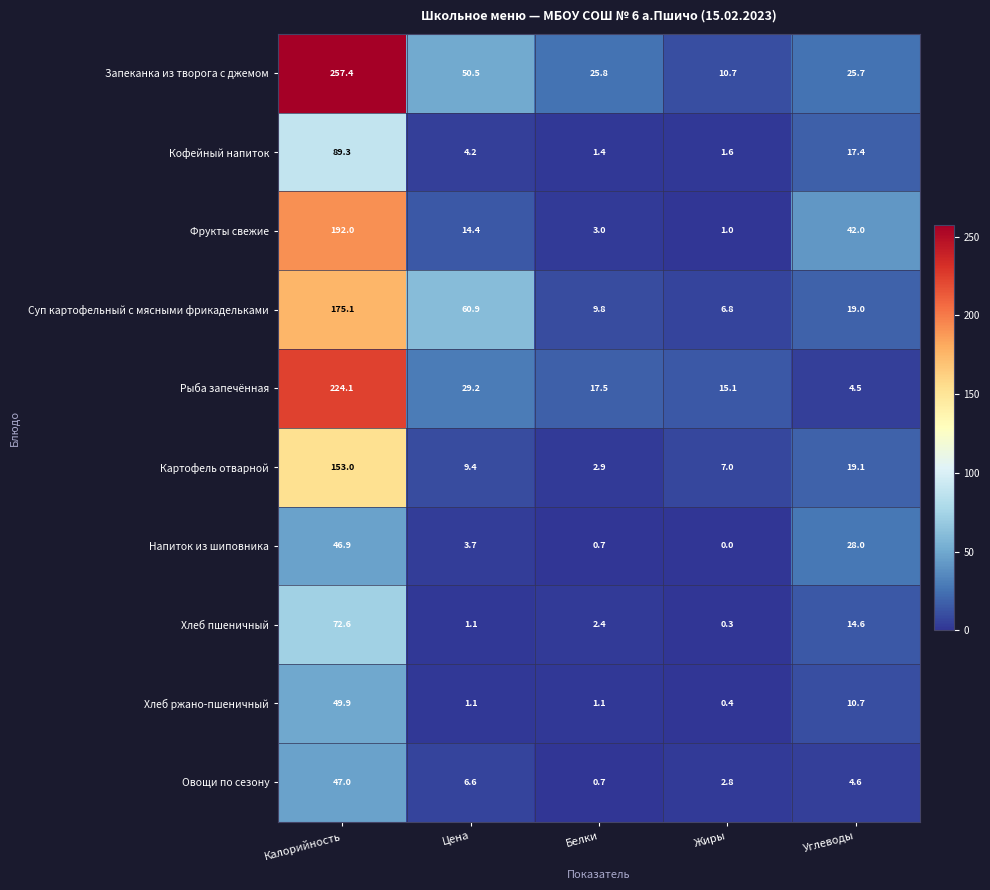

Rank the categories by Рыба запечённая value from highest to lowest.

Калорийность, Цена, Белки, Жиры, Углеводы